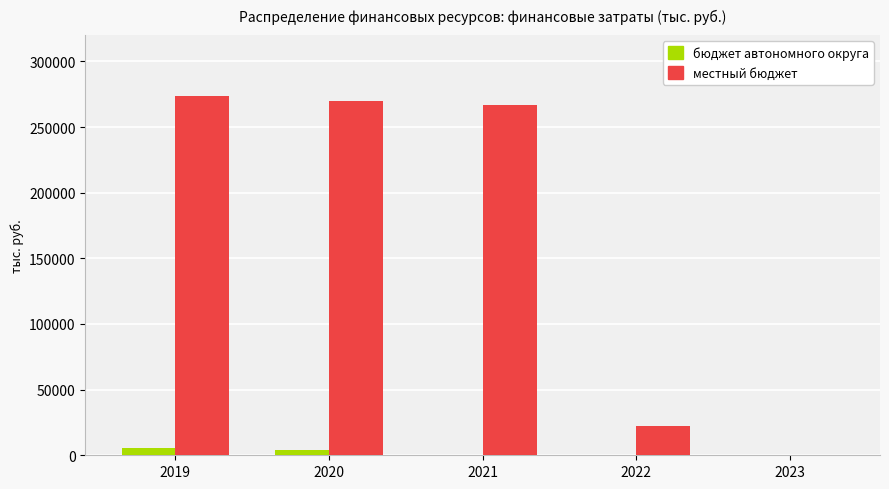

What is the maximum value shown in the chart?

273848.1